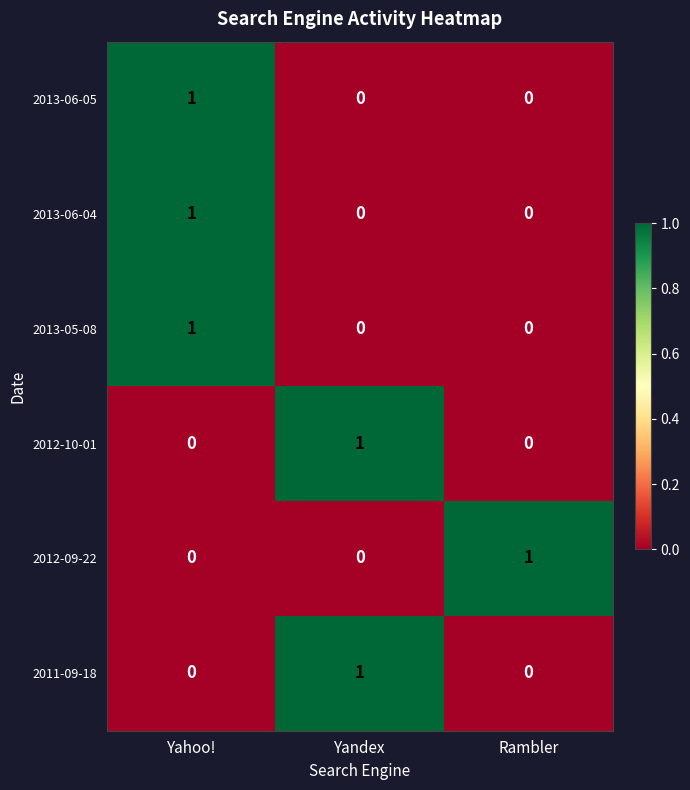

True or false: 2011-09-18 has a value of 1 at Yandex.

True